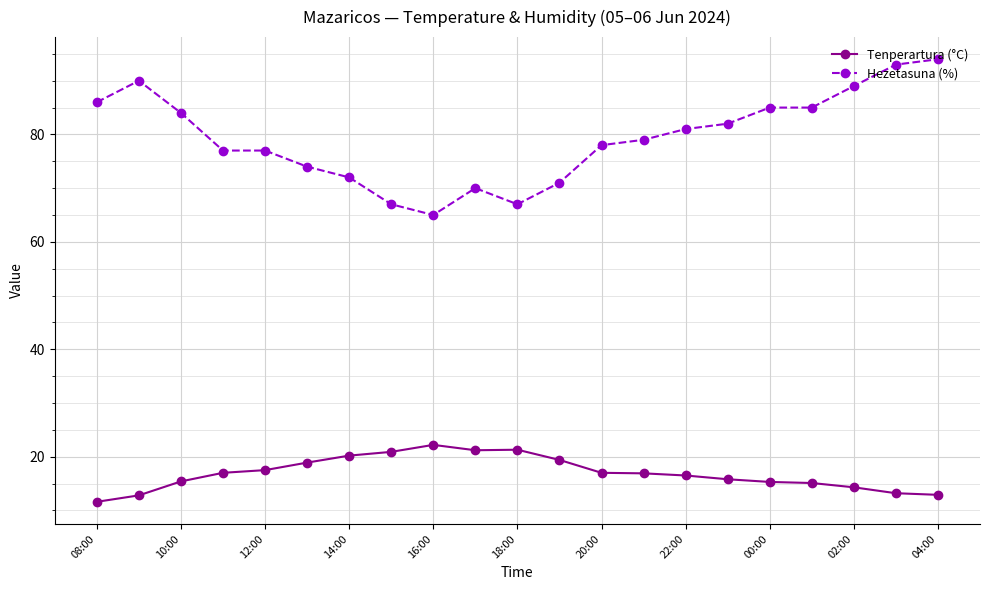

At how many categories does at least one series exceed 50?

21